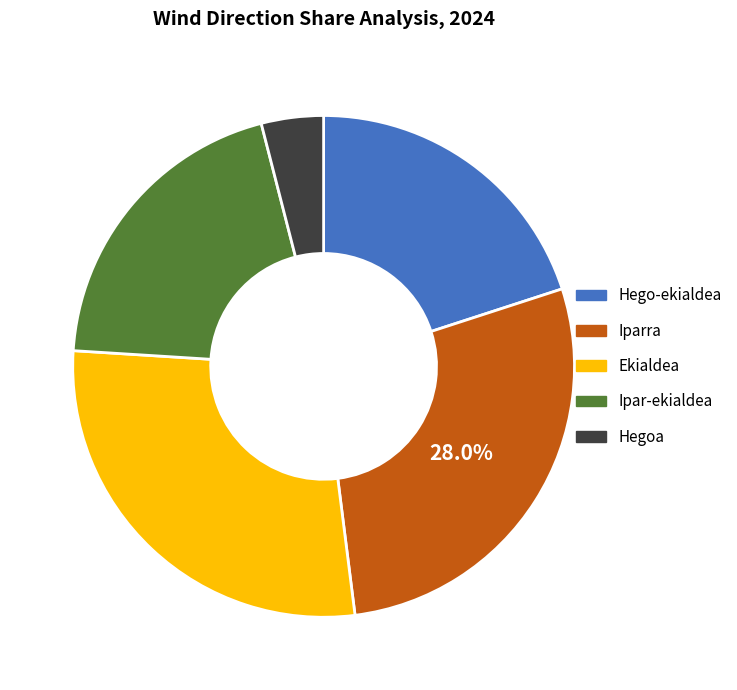

Is Ipar-ekialdea the majority of the pie?

No